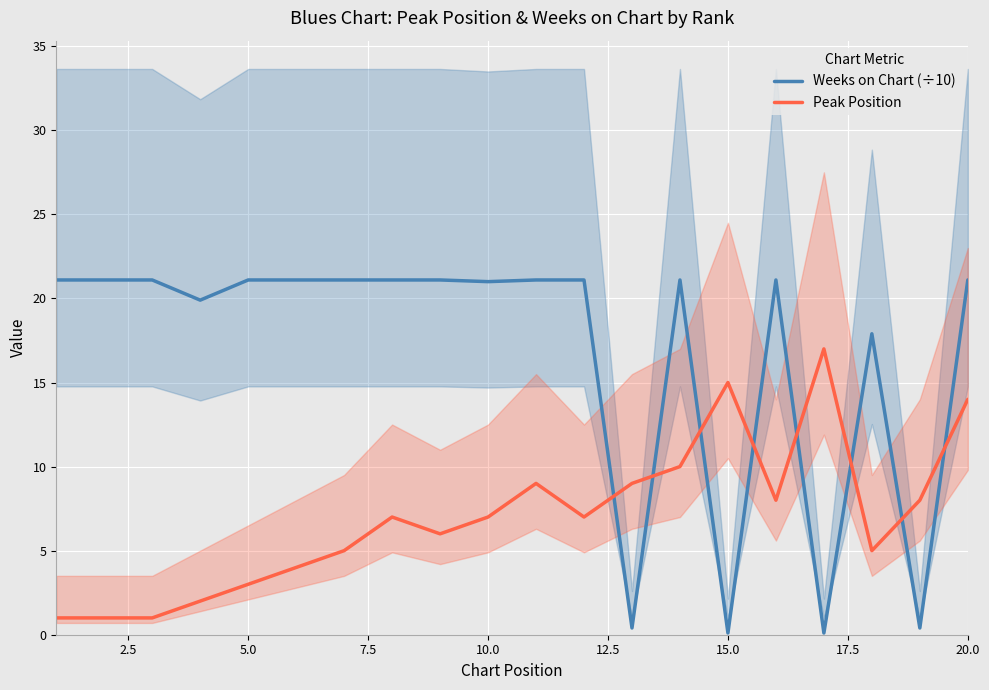

What is the highest value of the Weeks on Chart (÷10) series?

21.1